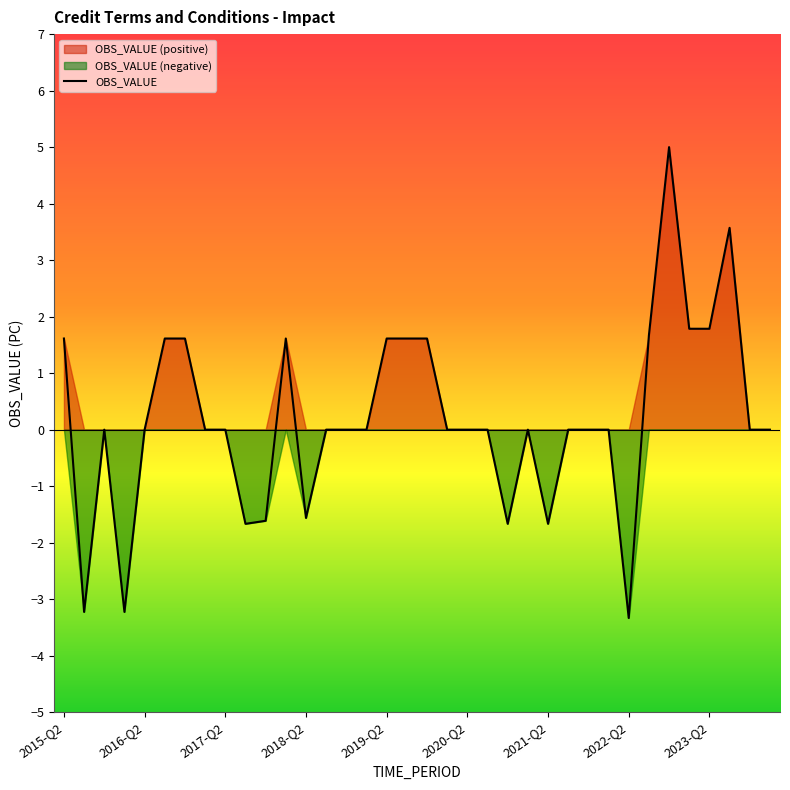

What is the maximum value for OBS_VALUE?

5.0